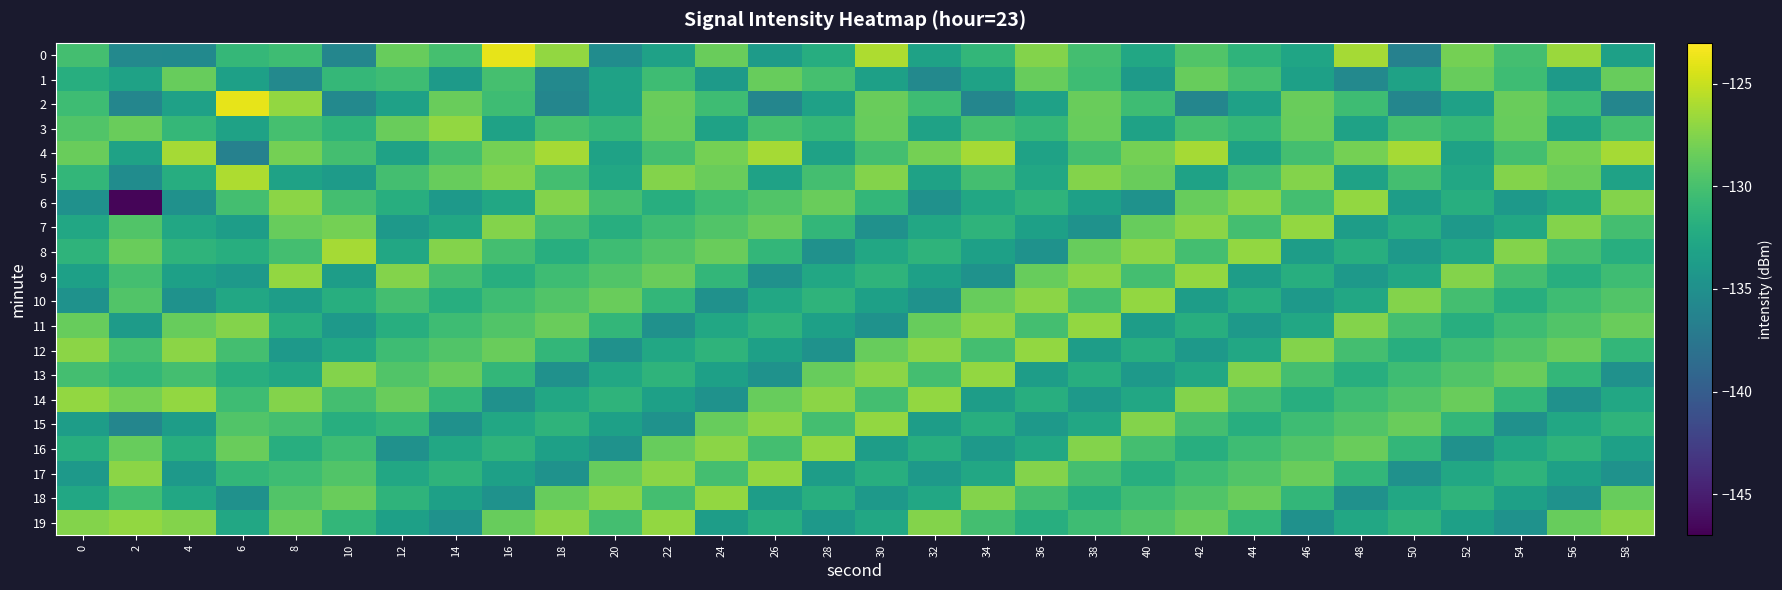

Which series changed the most between 32 and 44?

6